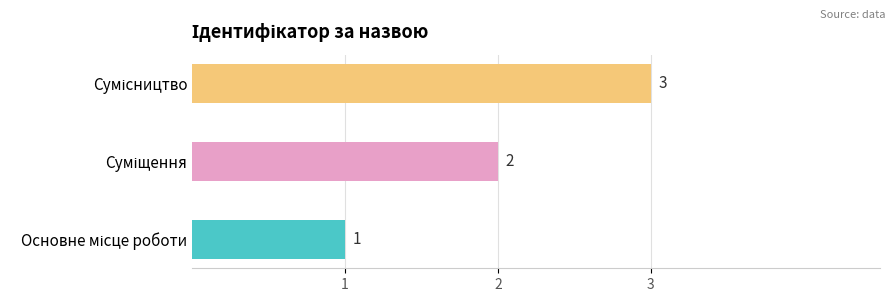

What is the sum of all values?

6